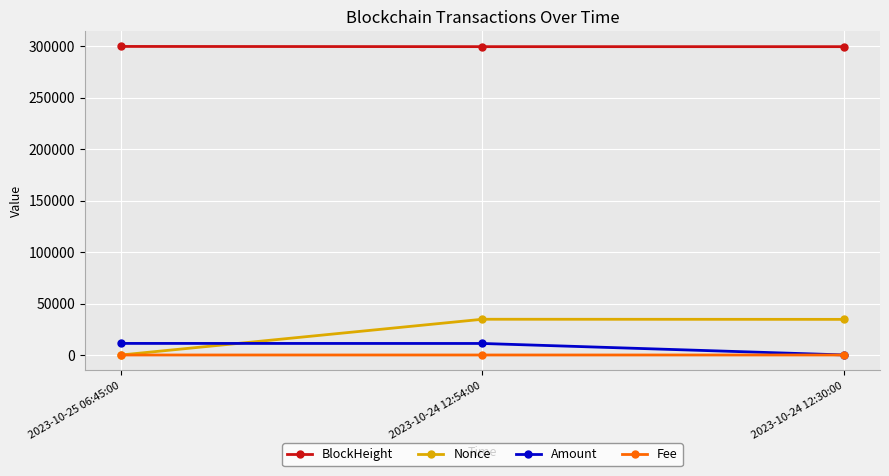

What is the difference between the maximum and second lowest values in the BlockHeight series?

209.0